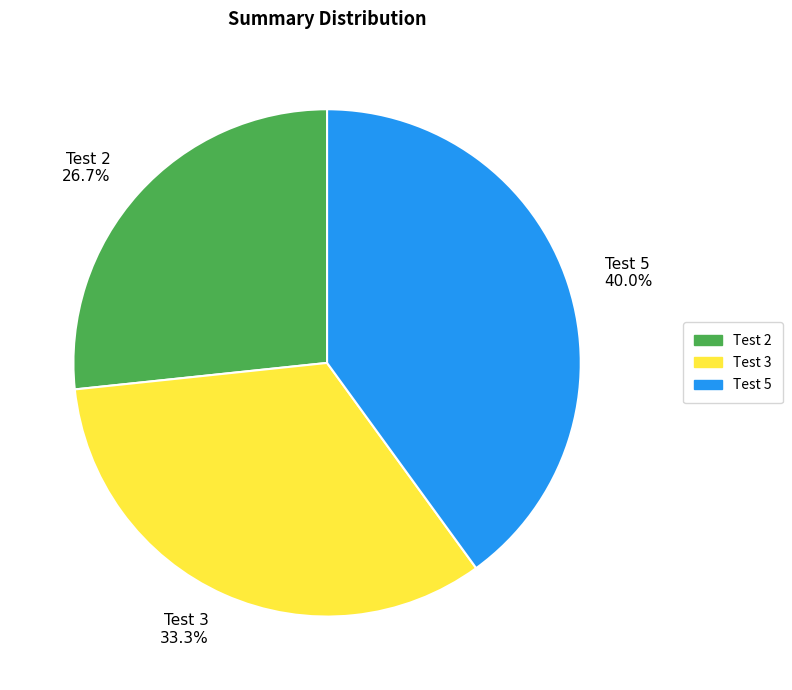

What percentage do Test 5 and Test 3 together represent?

73.3%